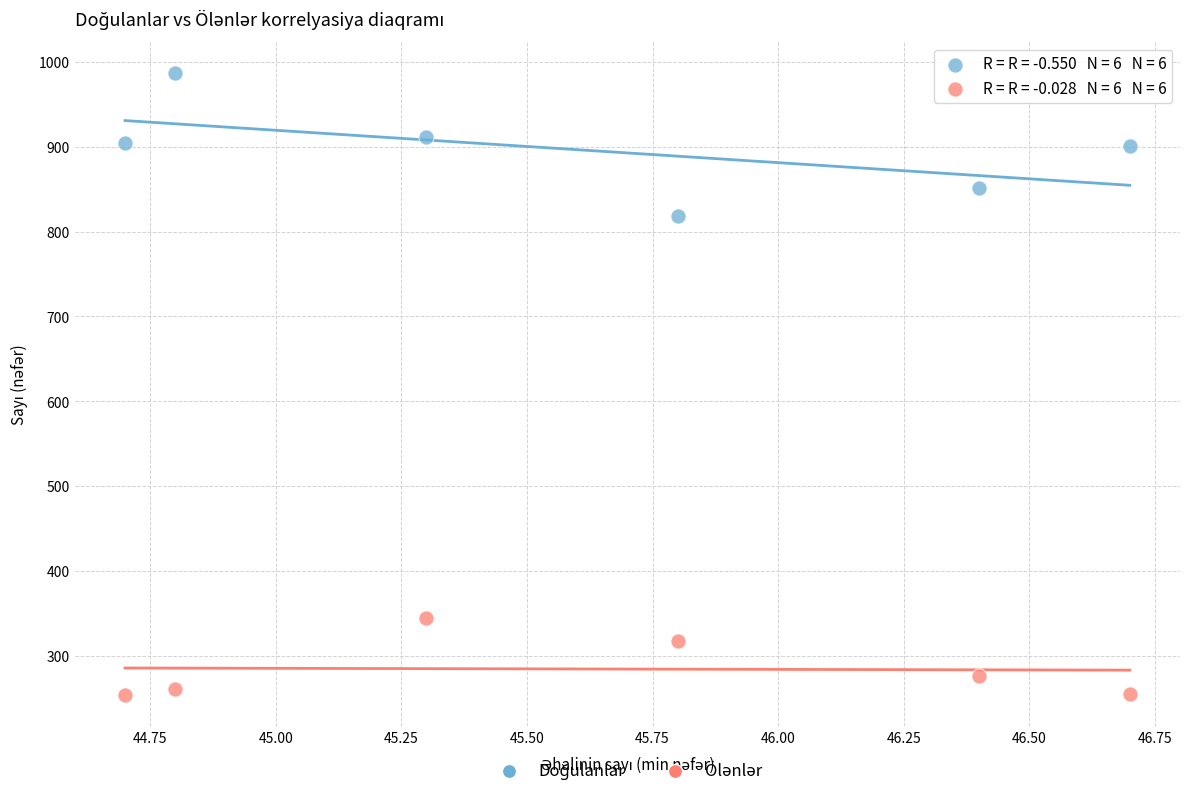

Across all data points, what is the average Y value?

590